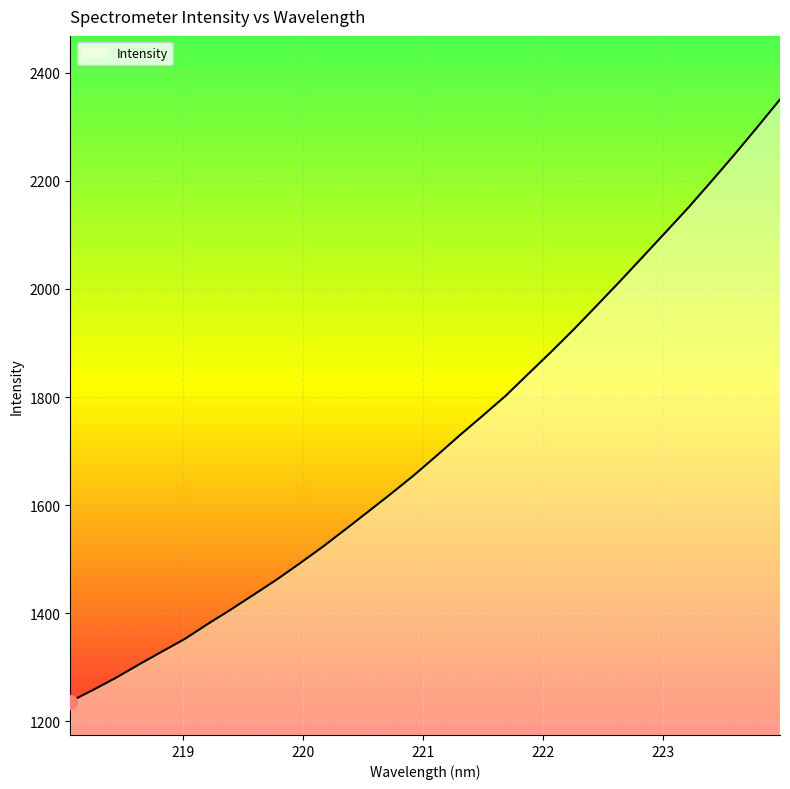

What is the minimum value shown in the chart?

1236.9